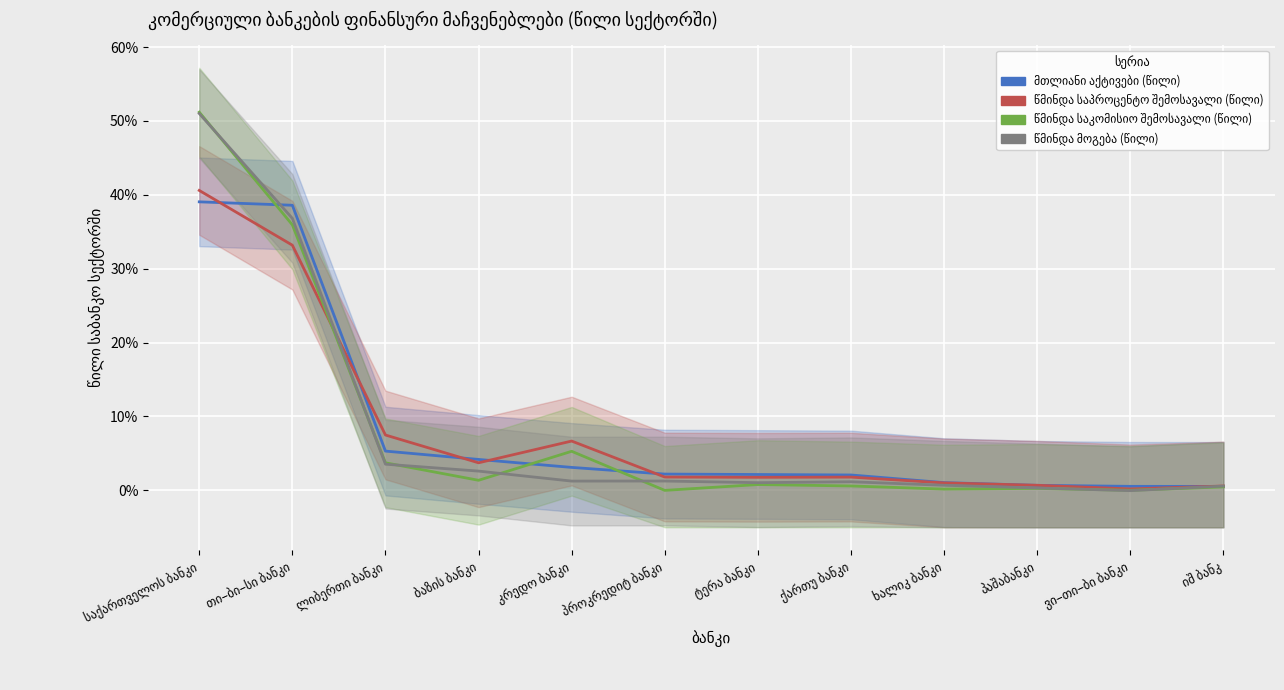

What is the label of the 11th point from the right?

თი–ბი–სი ბანკი